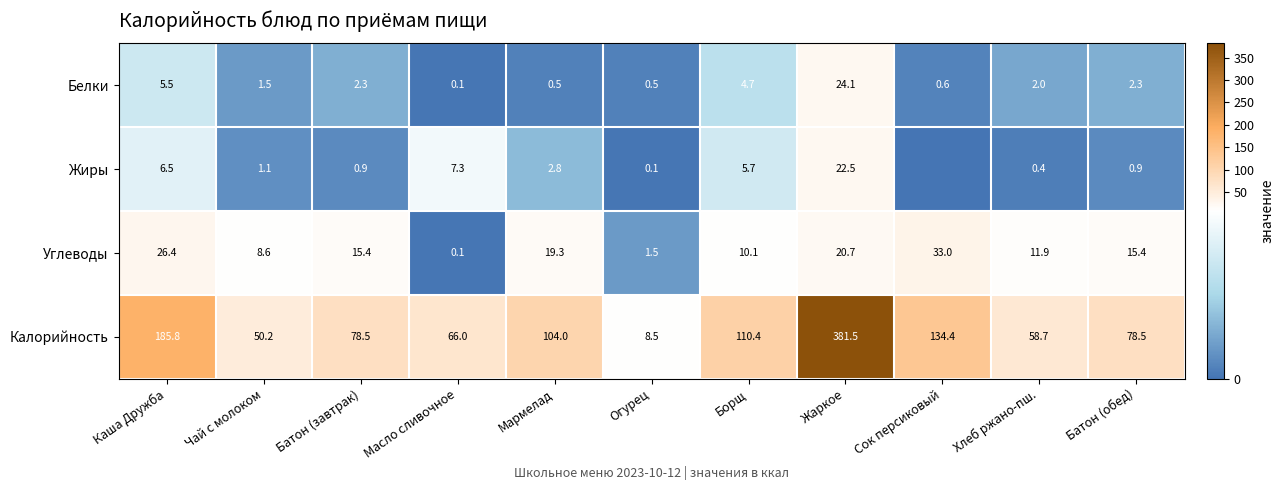

Read the Калорийность value at Жаркое.

381.5